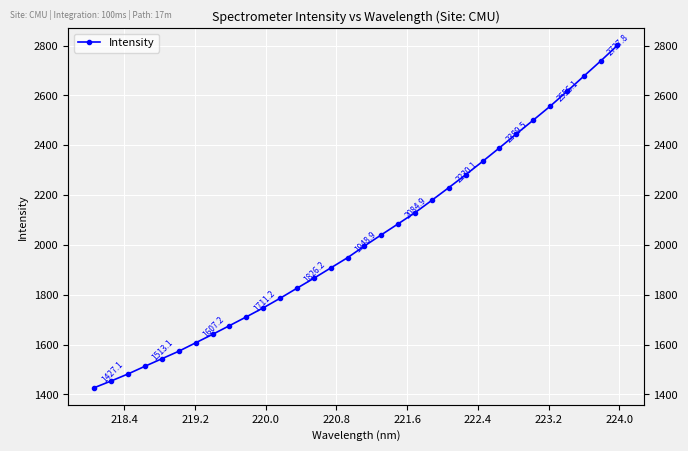

How many series are shown in this chart?

1